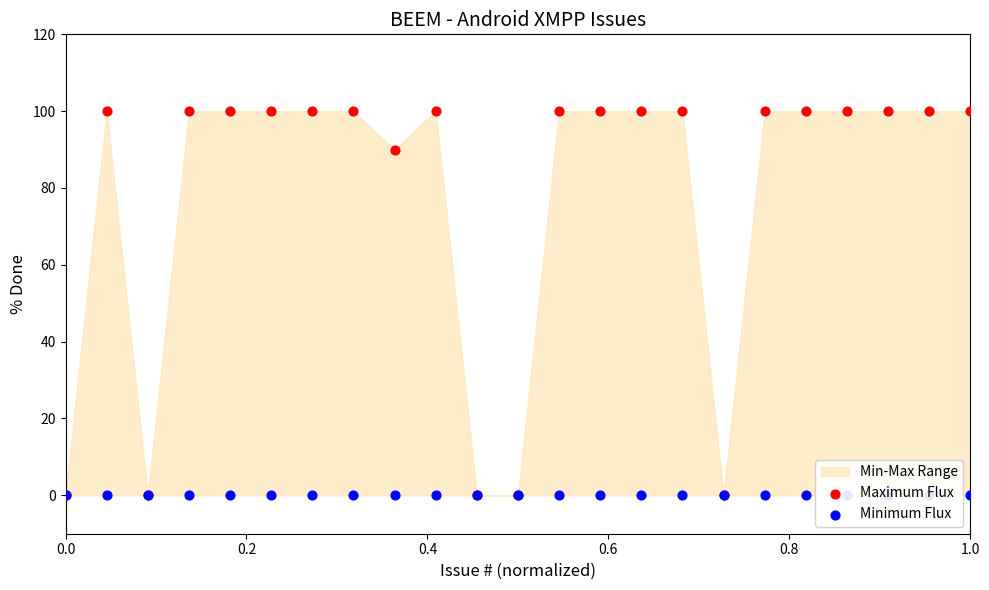

Which series reaches the maximum Y coordinate?

Maximum Flux